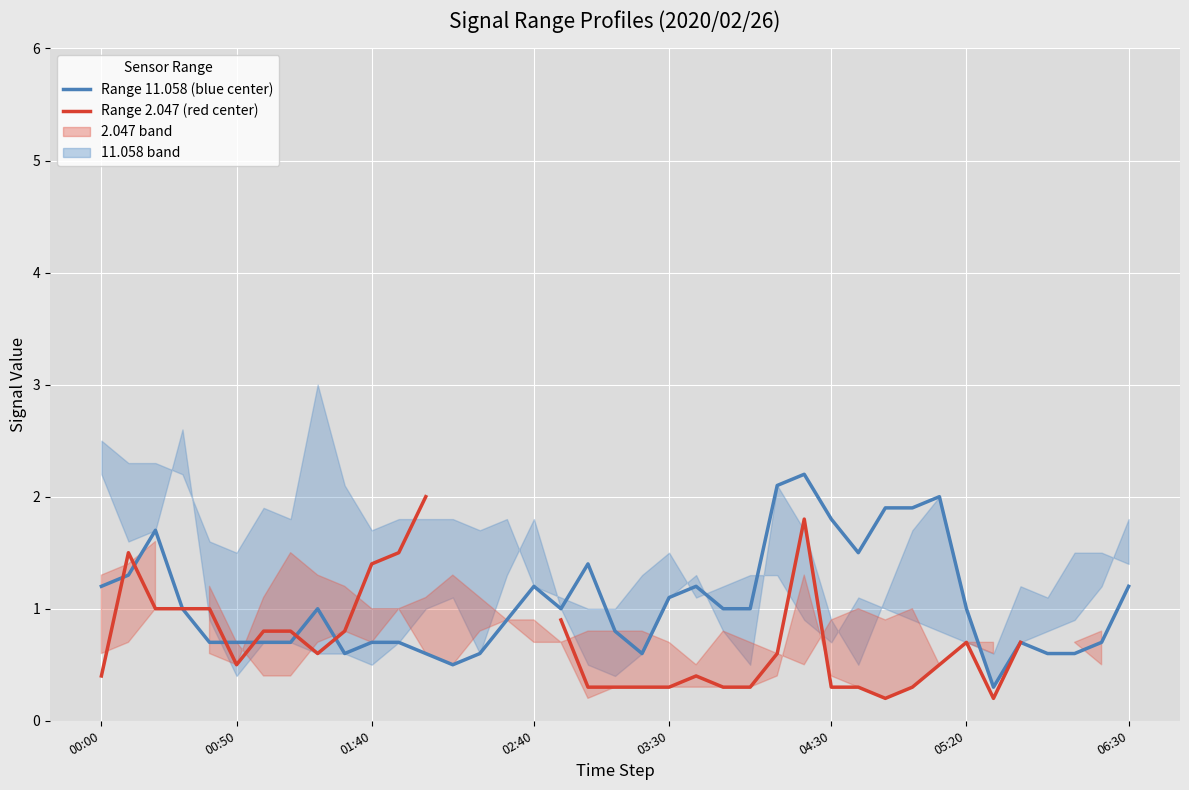

Is it true that Range 11.058 (blue center) equals 1.0 at 01:40?

False